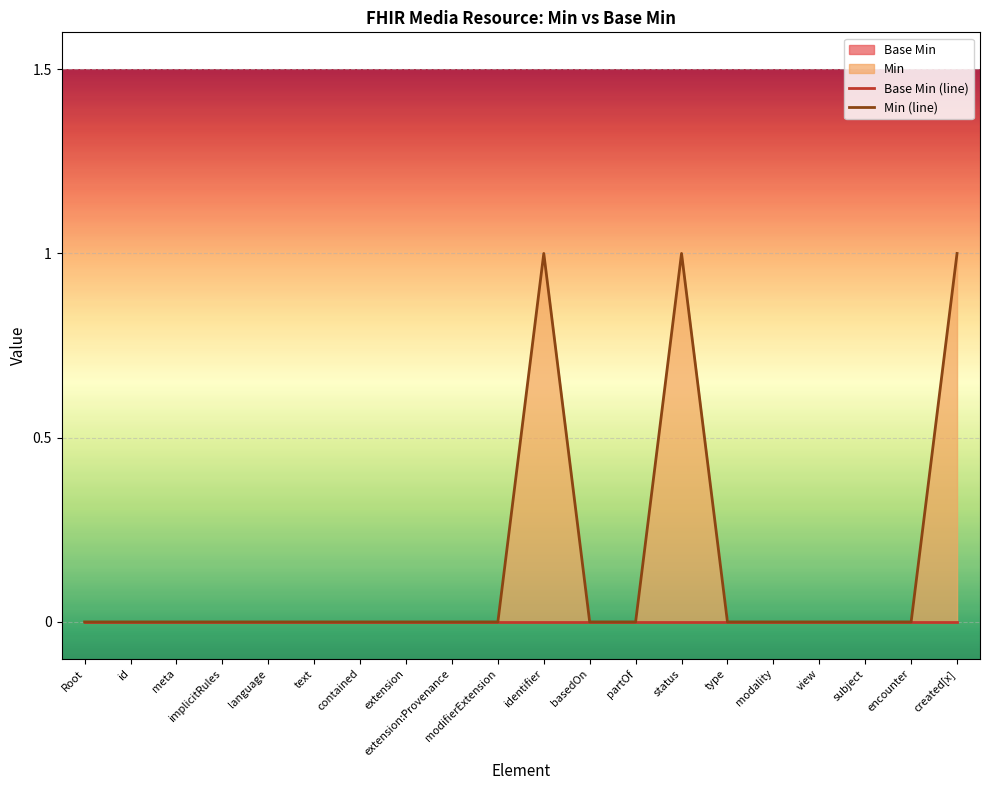

The value of Min (line) at language is 0. True or false?

True